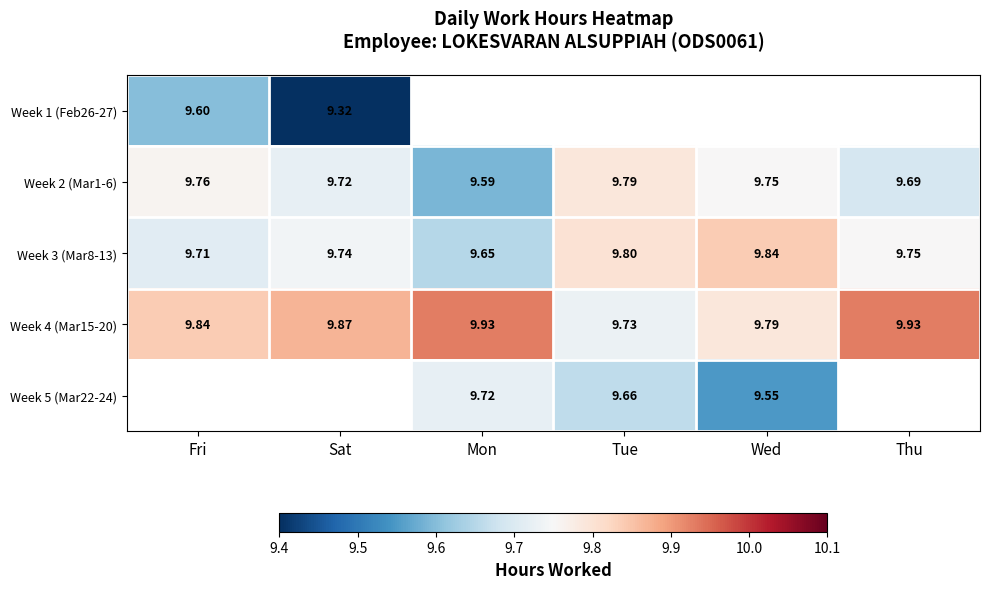

Which series has the largest total across all categories?

Week 4 (Mar15-20)